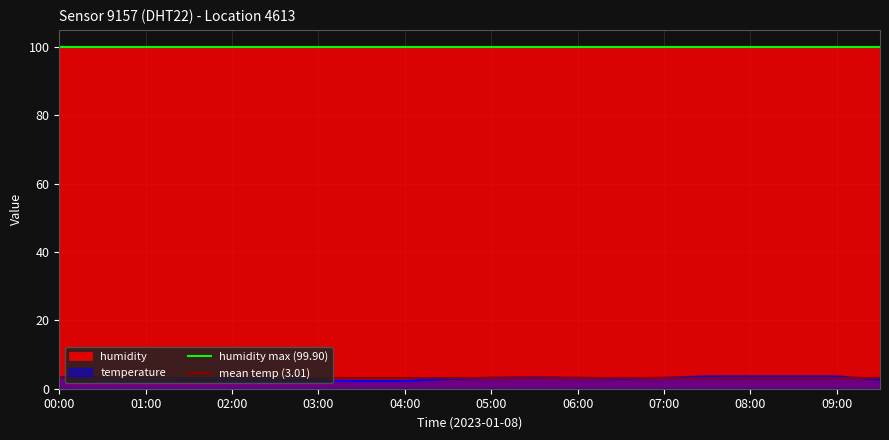

What is the average value of the mean temp (3.01) series?

3.0